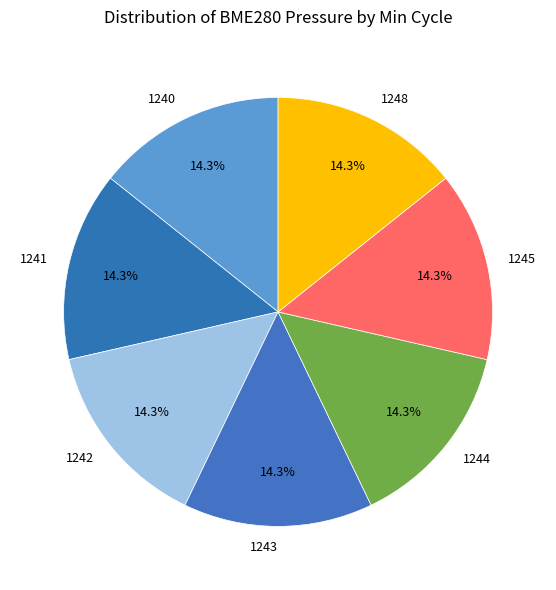

To the nearest percent, what is the combined percentage of 1248 and 1241?

29%